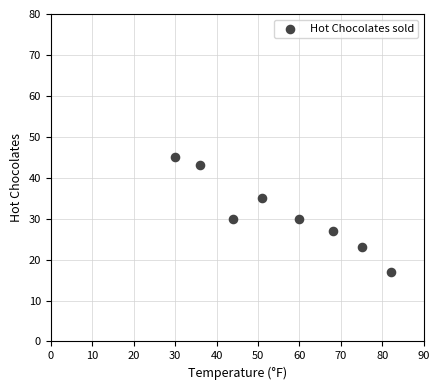

What is the average Y value?

31